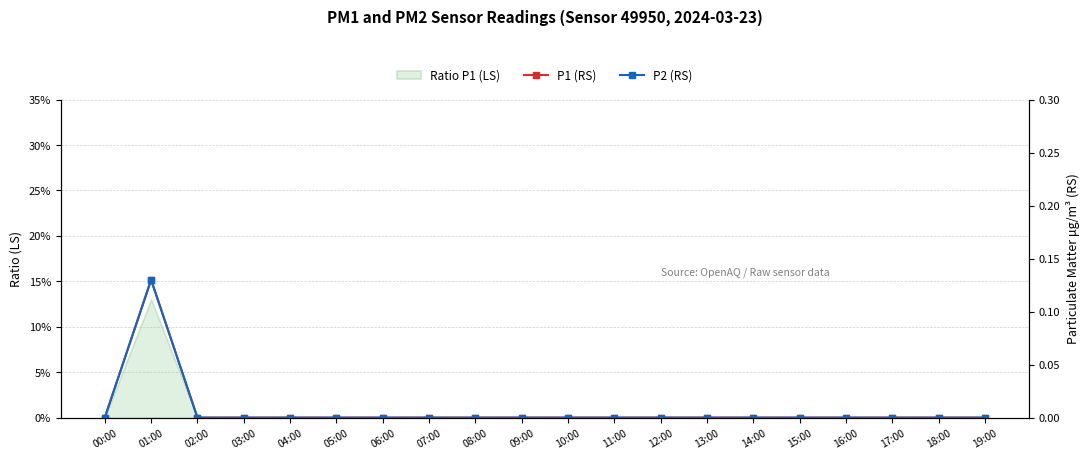

Rank the series at 01:00 from highest to lowest value.

P1 (RS), P2 (RS)